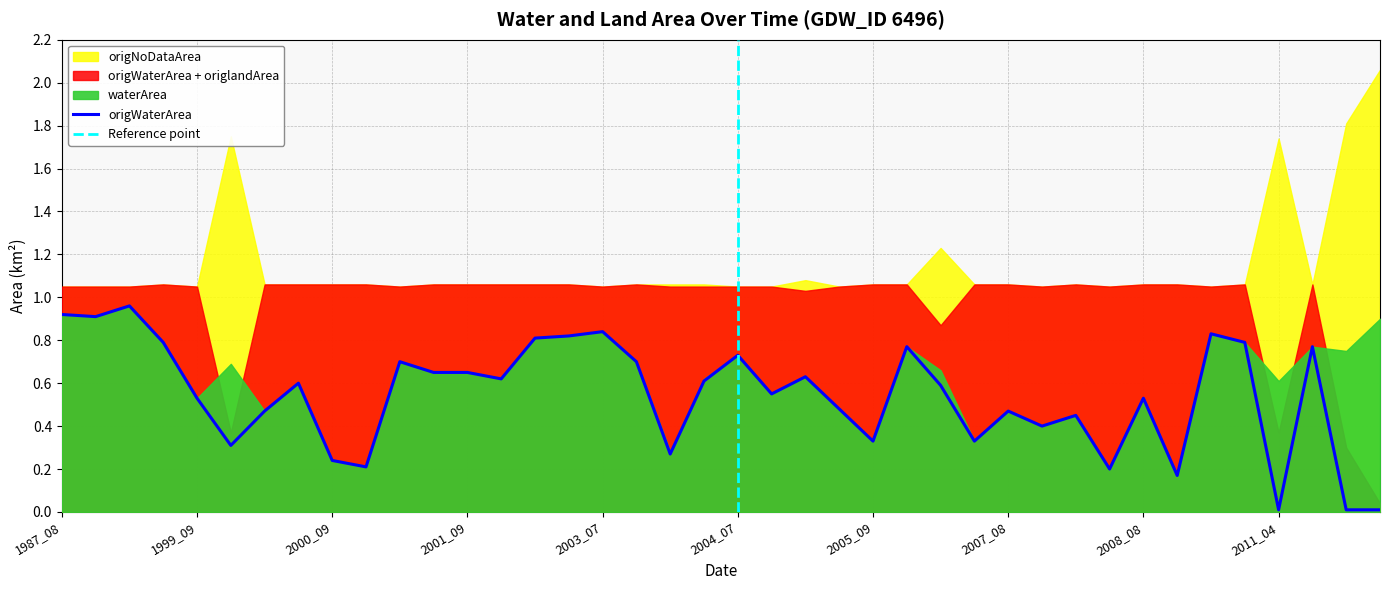

How many intersections are there between origlandArea and origNoDataArea?

5